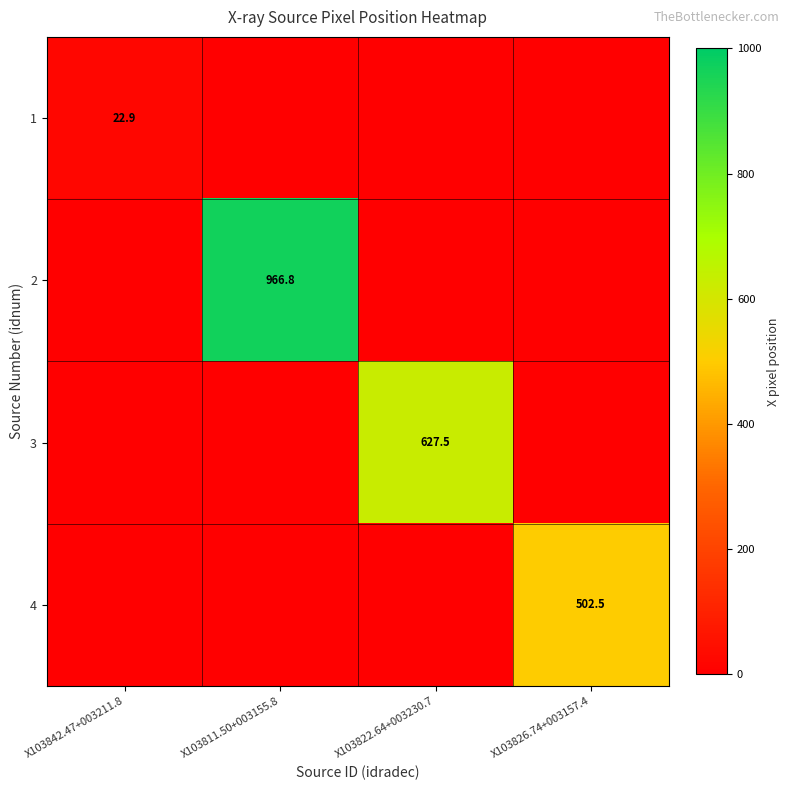

Is the value of 2 at X103811.50+003155.8 greater than the value of 4 at X103826.74+003157.4?

Yes